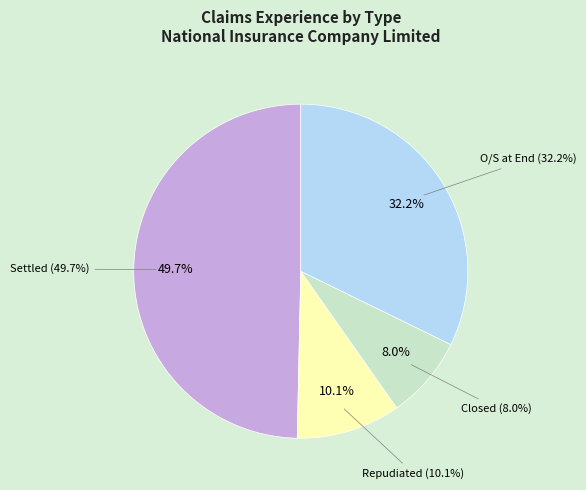

What is the change in value from Claims closed during the period to Claims O/S at End of the period?

+287520